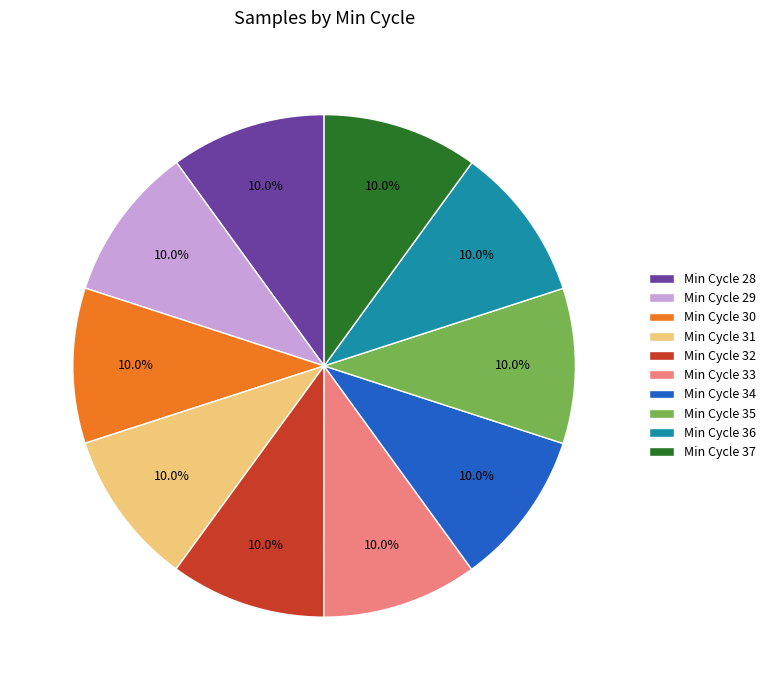

What is the ratio of the value at Min Cycle 34 to the value at Min Cycle 31?

1.0